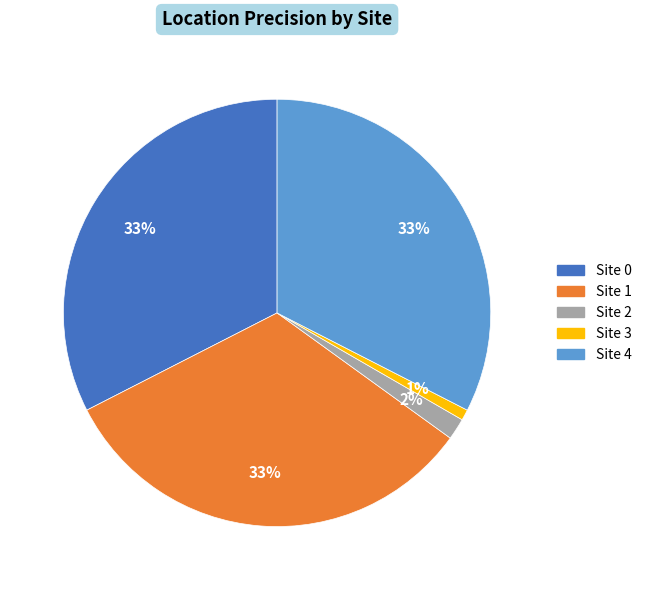

Which has a higher value, Site 3 or Site 1?

Site 1